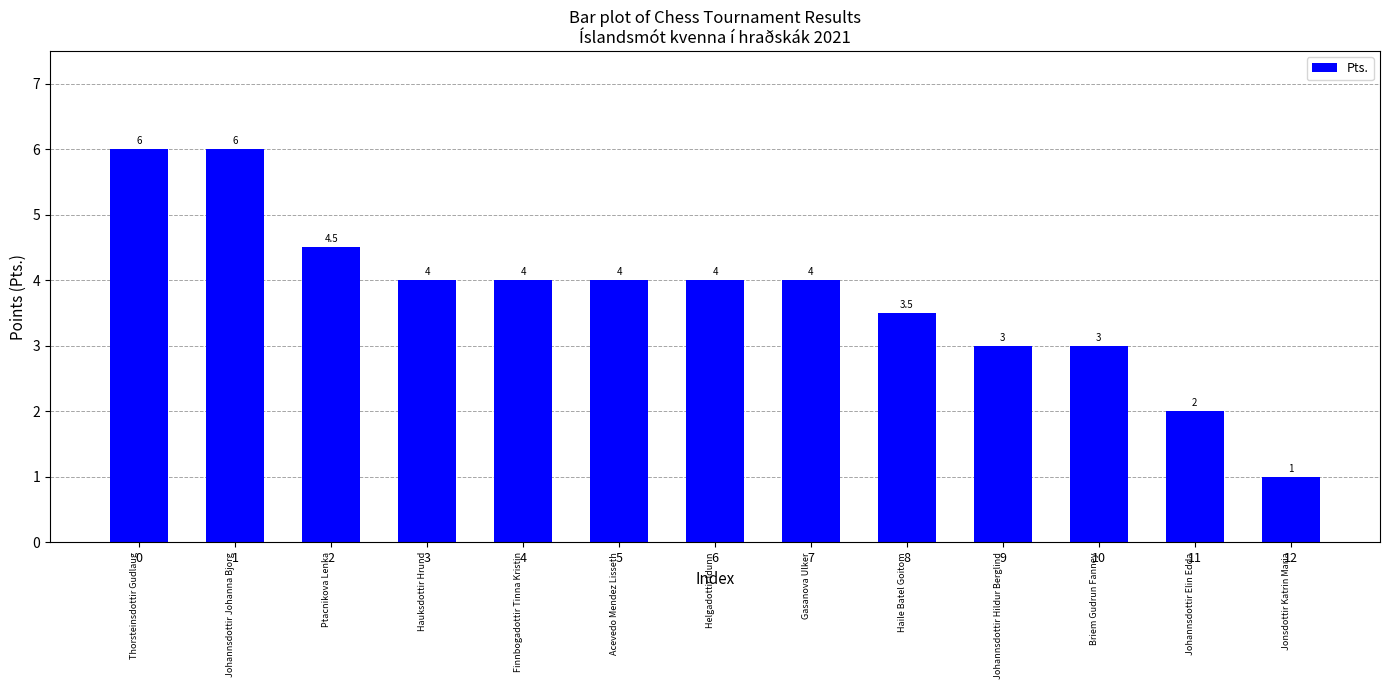

The value at 3 is 7.0. True or false?

False